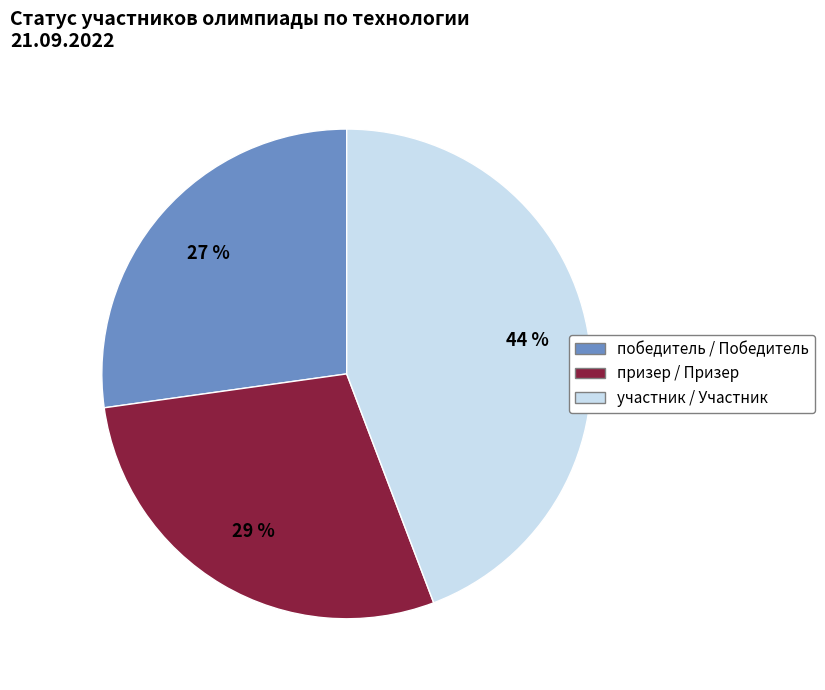

Does any single category account for the majority?

No